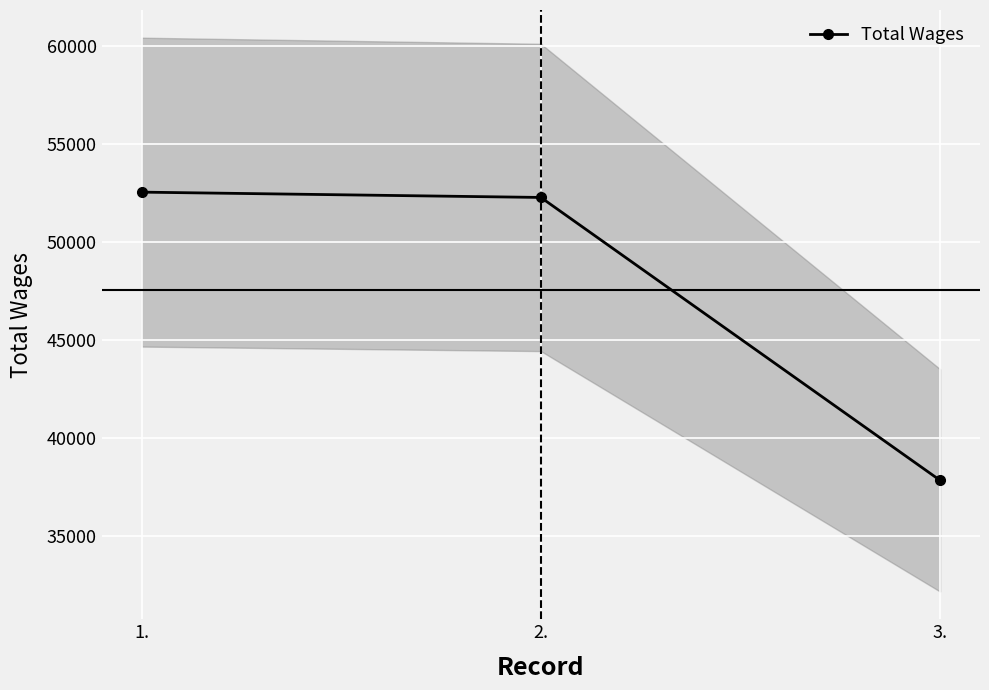

What is the label of the 2nd point from the right?

2.